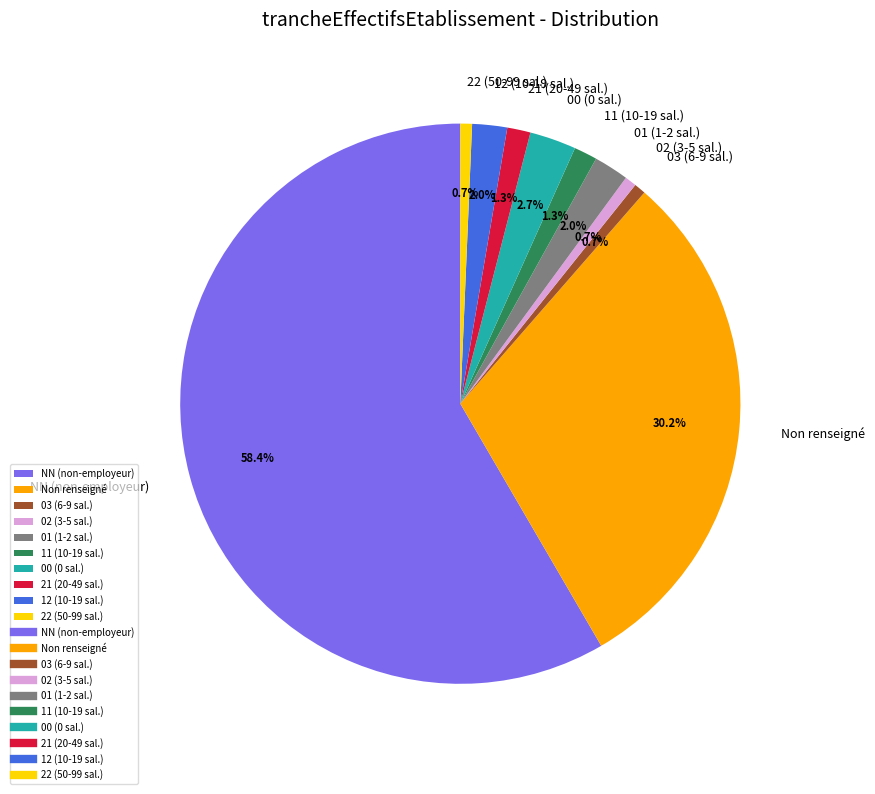

Which category has the biggest portion of the pie?

NN (non-employeur)